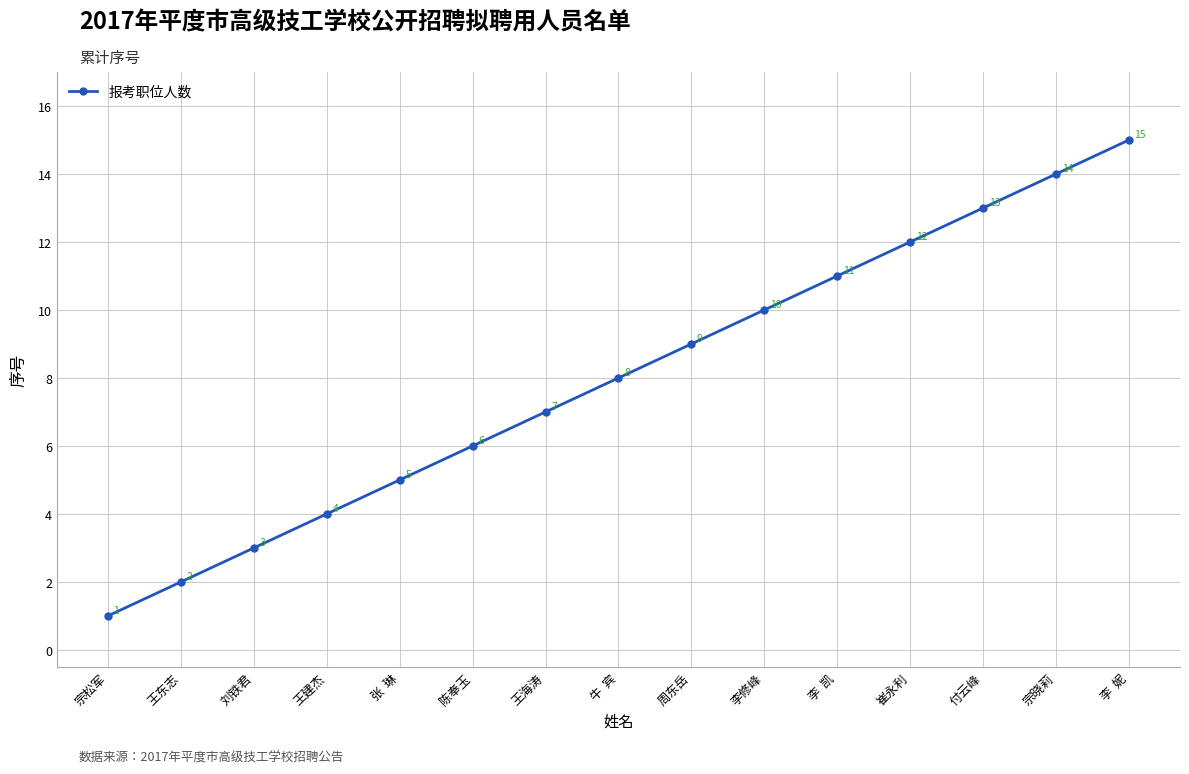

What is the sum of the values at 刘铁君 and 李  凯?

14